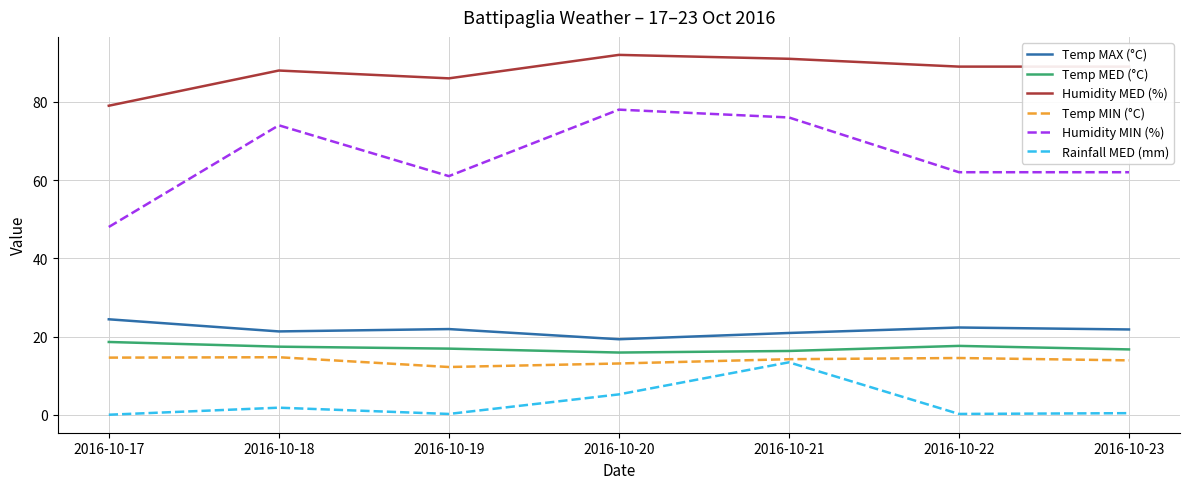

True or false: Temp MAX (°C) and Humidity MIN (%) intersect in this chart.

False